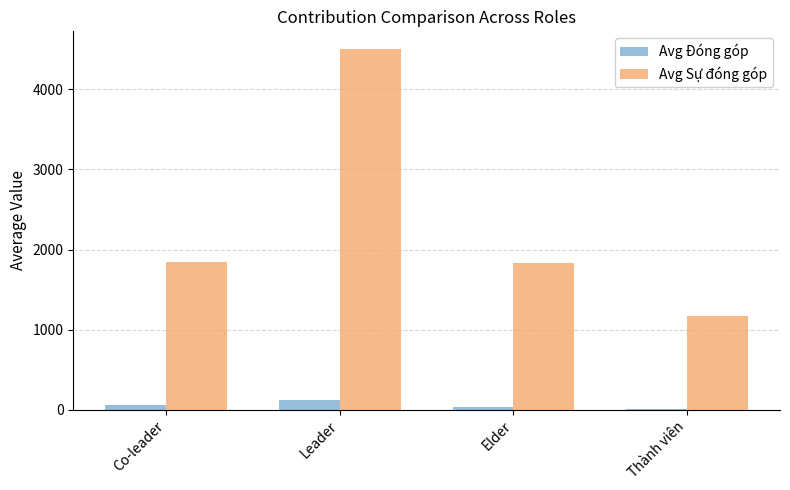

What is the maximum value for Avg Sự đóng góp?

4500.0